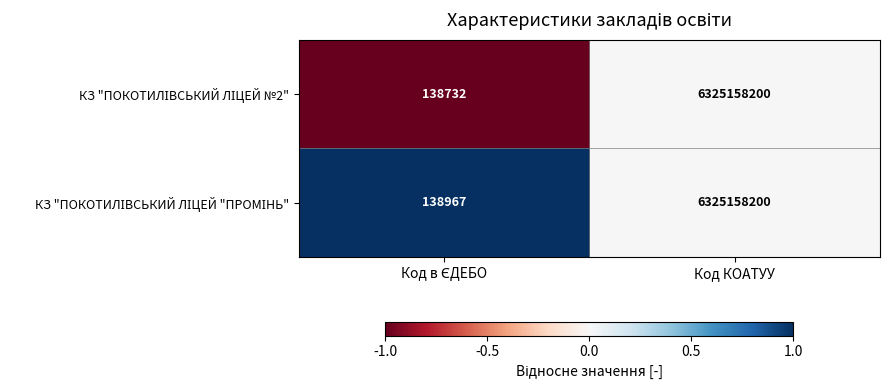

Which category has the highest value across all series?

Код КОАТУУ